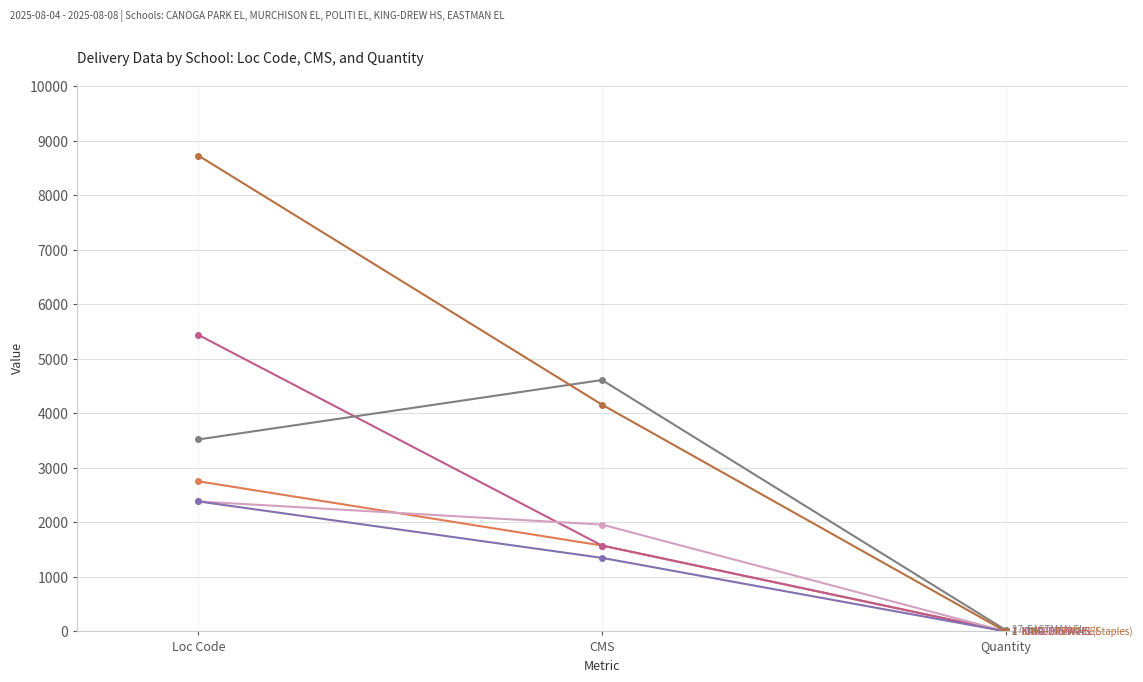

What is the label of the 1st point from the left?

Loc Code